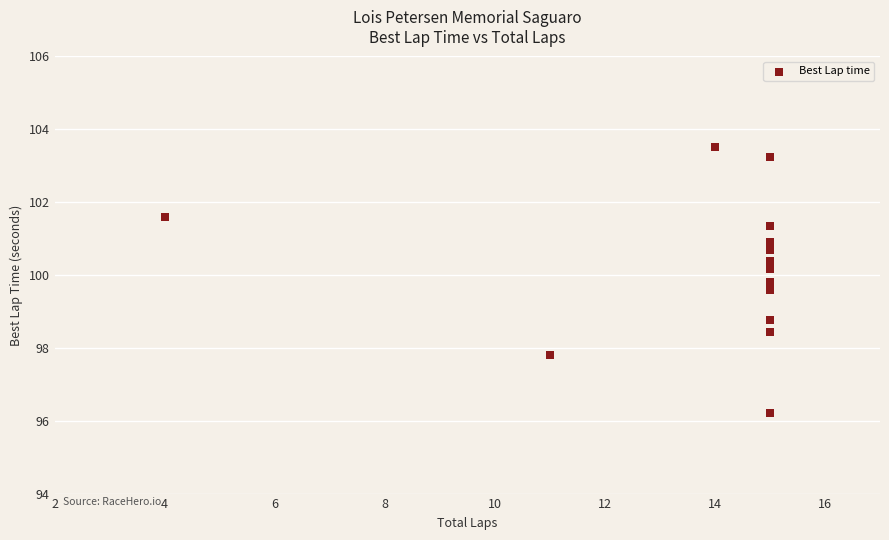

What Y value in the scatter plot is closest to 99?

98.8